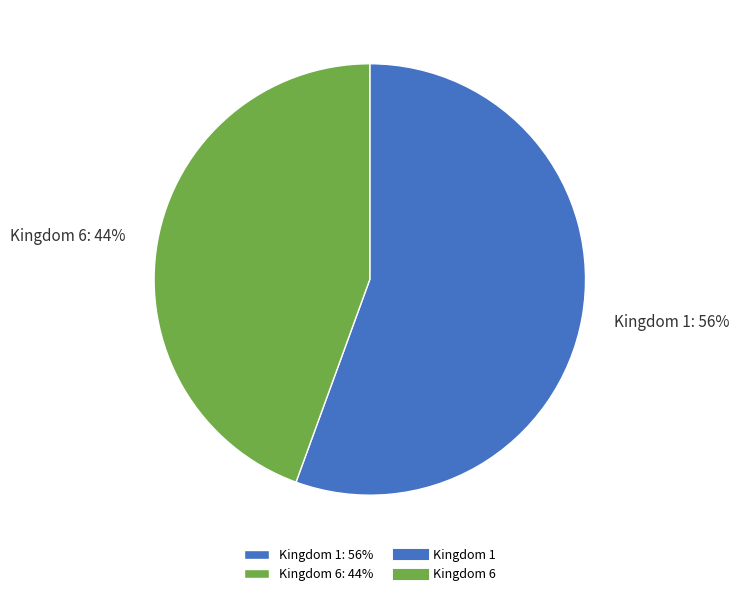

To the nearest percent, what is the average slice percentage?

50%